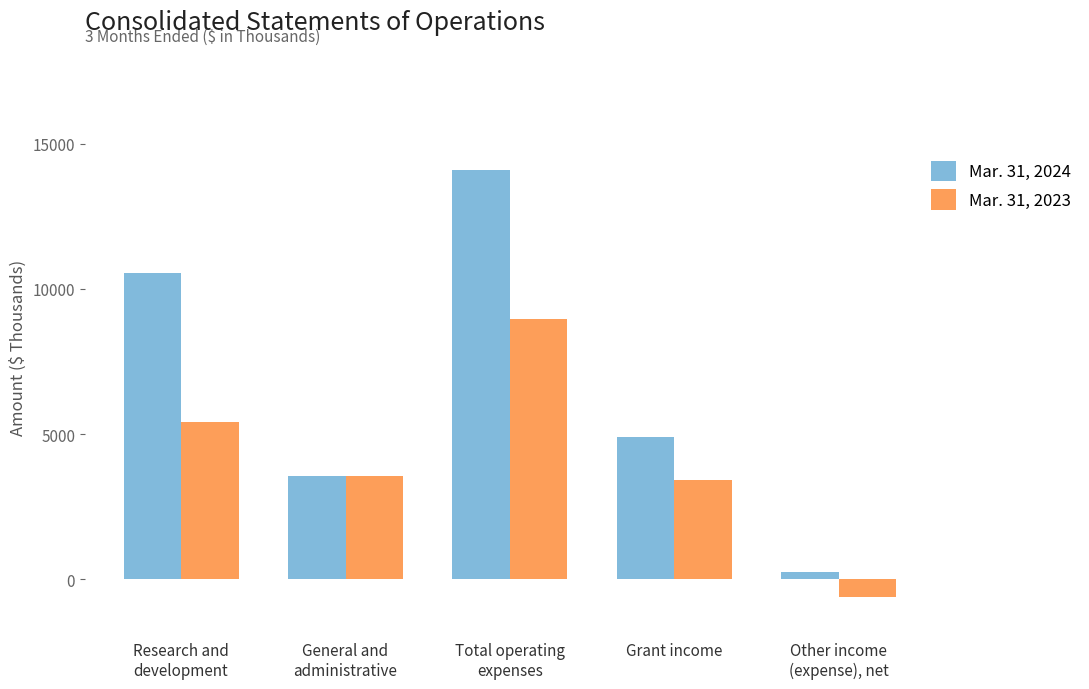

Reading left to right, transcribe all the data shown in this chart.

Mar. 31, 2024: 10553	3549	14102	4912	244
Mar. 31, 2023: 5430	3543	8973	3426	-615